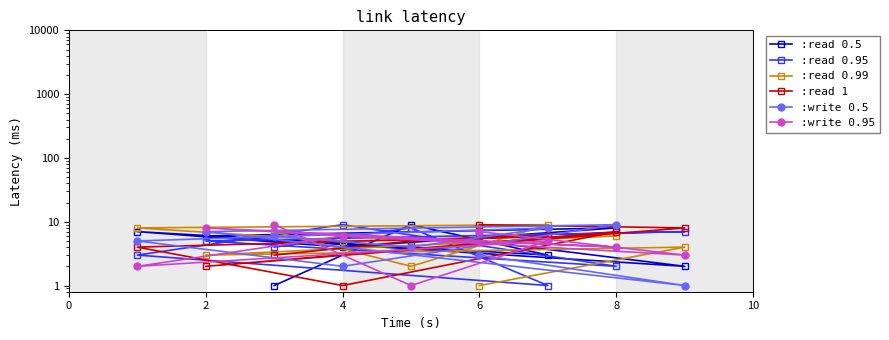

The value of :read 0.99 at 2 is 4. True or false?

False